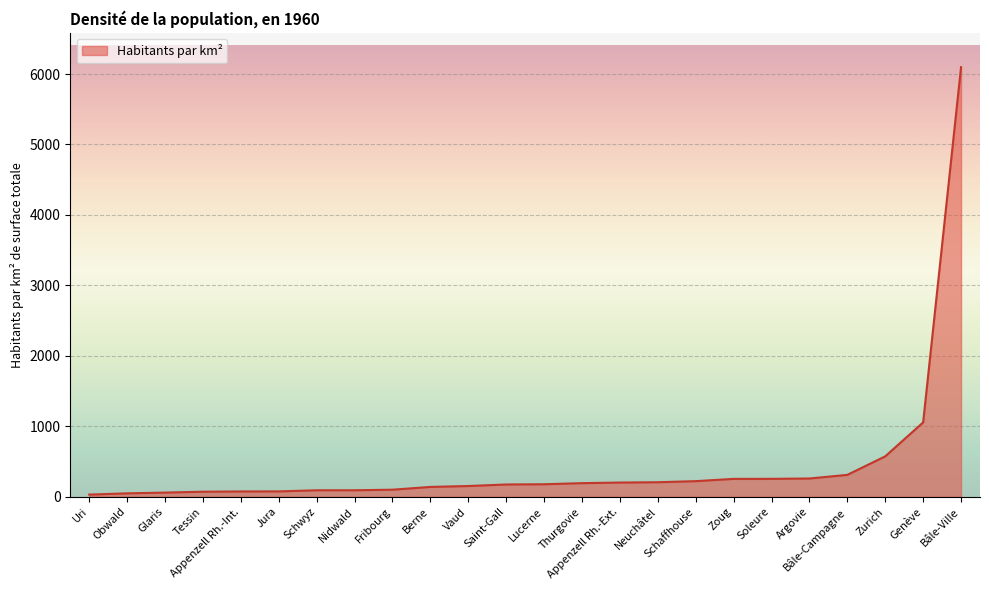

What is the approximate value at Appenzell Rh.-Ext.?

201.4